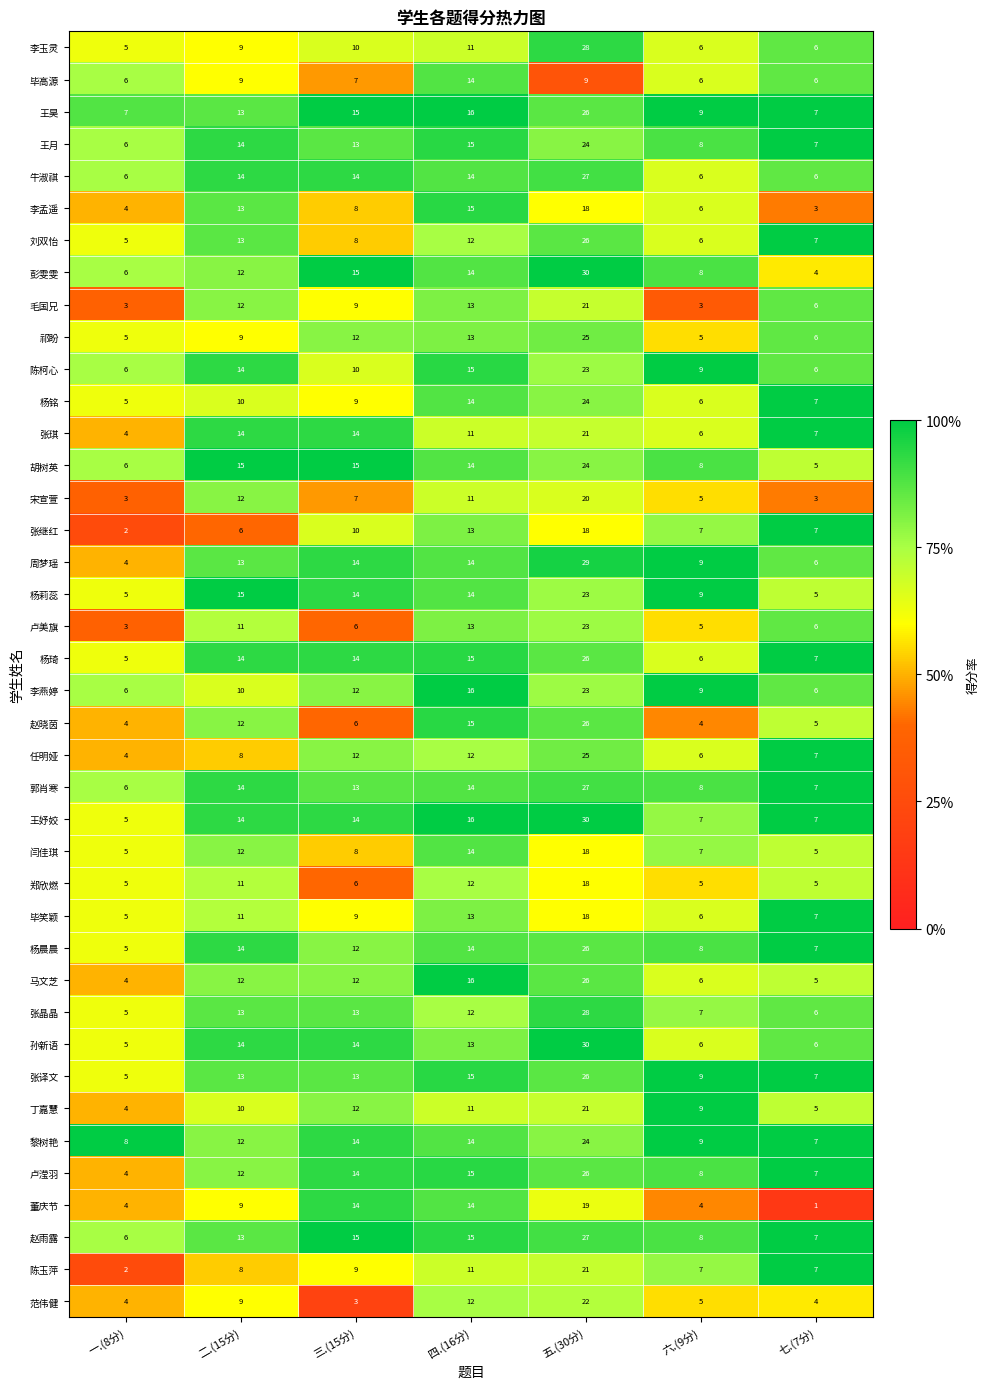

Which series changed the most between 四.(16分) and 六.(9分)?

赵晓茵